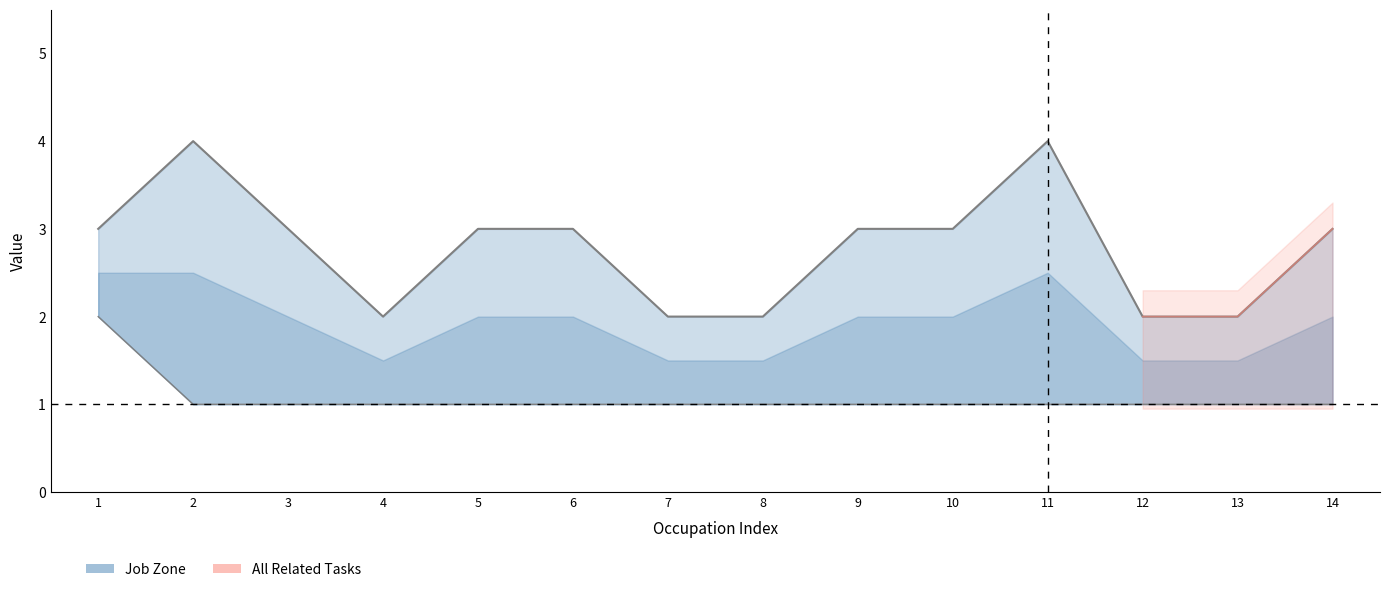

Rank the series by their average value, from highest to lowest.

Job Zone, All Related Tasks